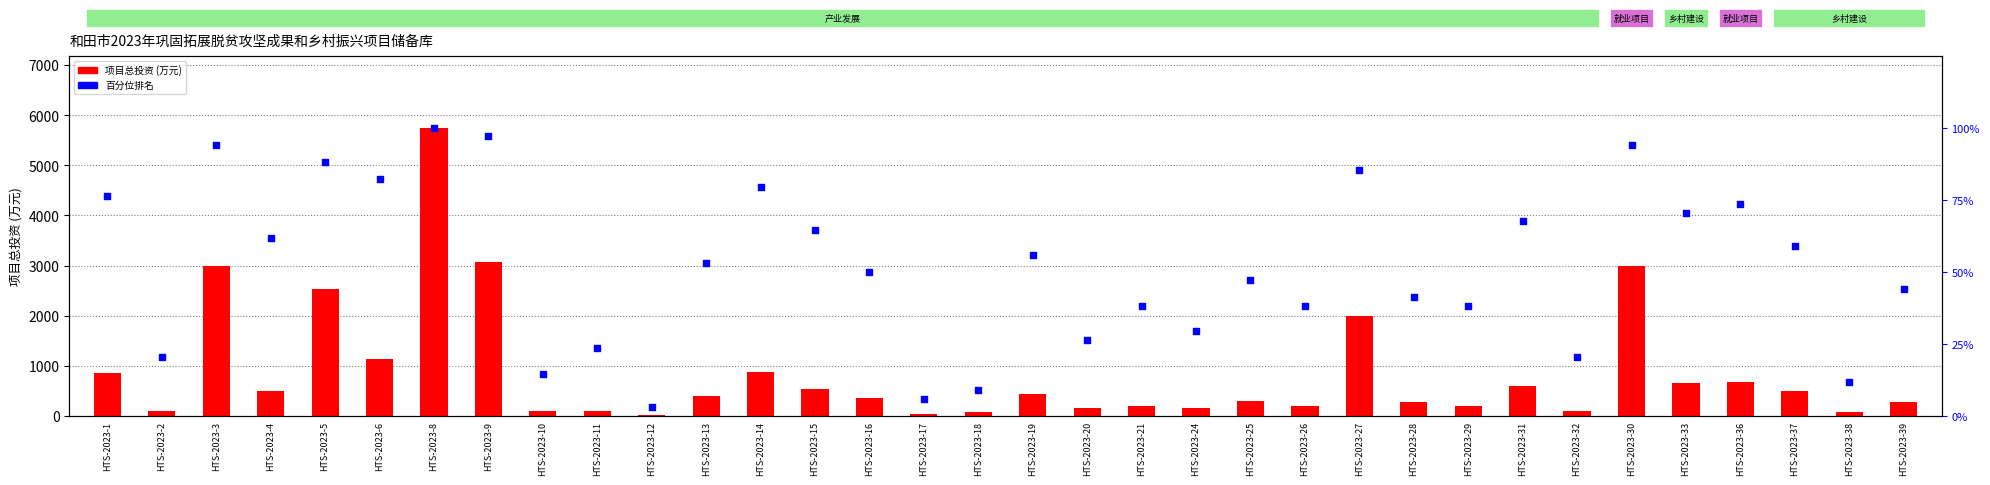

What is the total value across all series at HTS-2023-31?

655.6